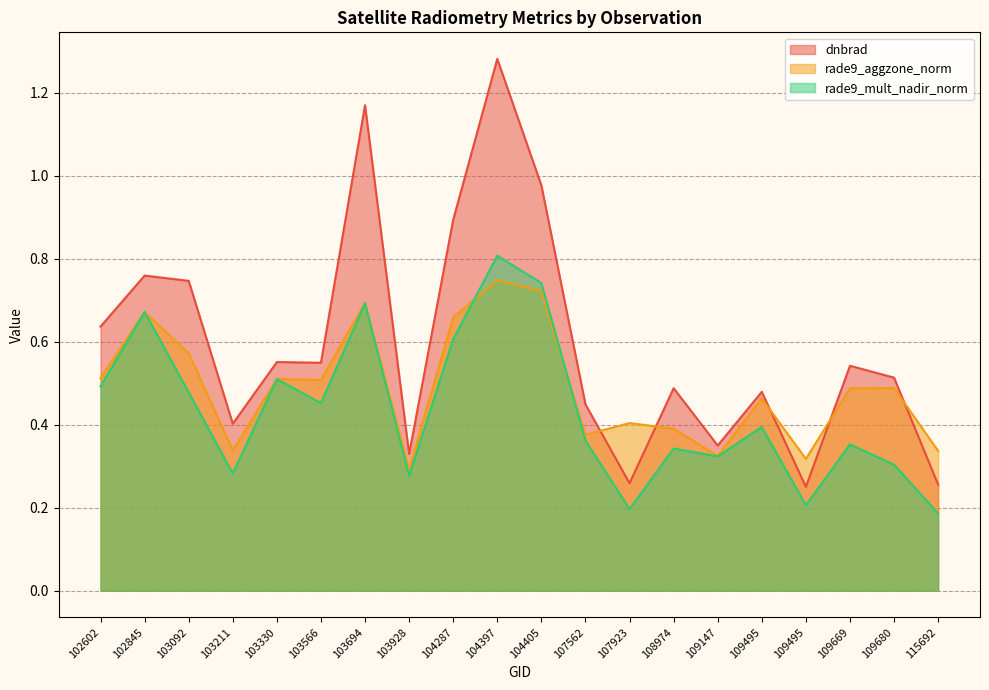

Does the chart have visible grid lines?

Yes